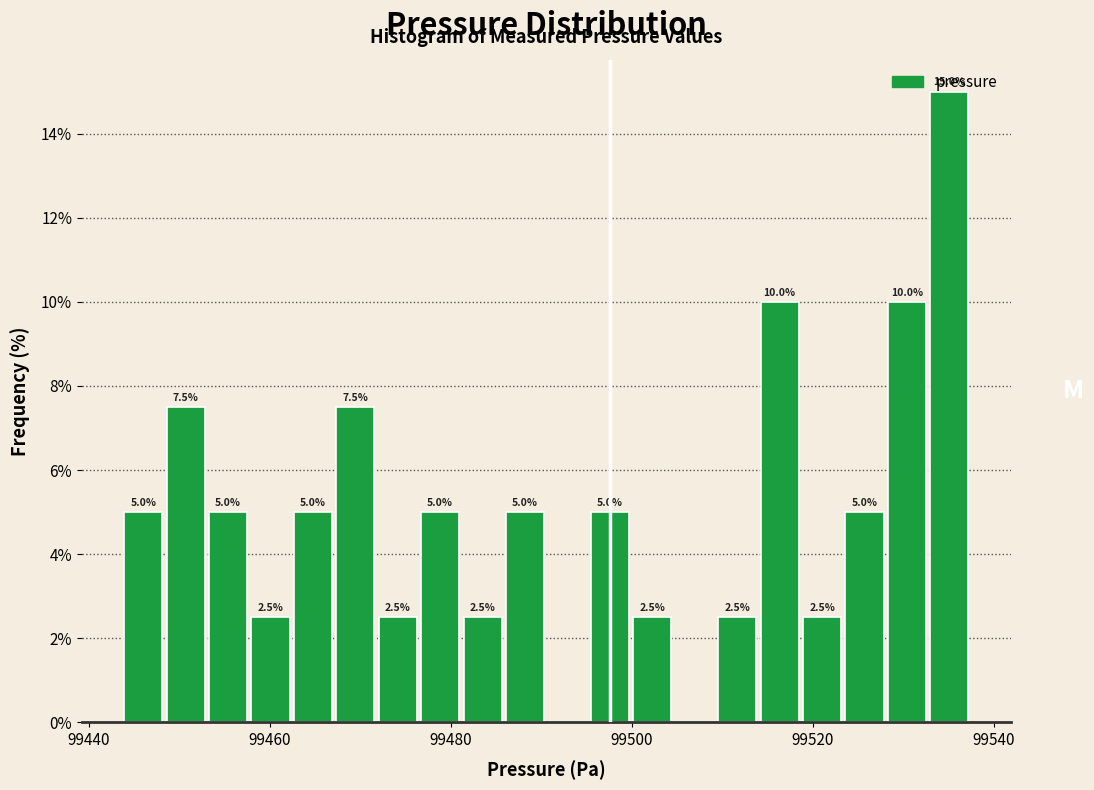

Around what value on the x-axis is the tallest bar? Give the approximate position of its centre, as read against the axis.

99536